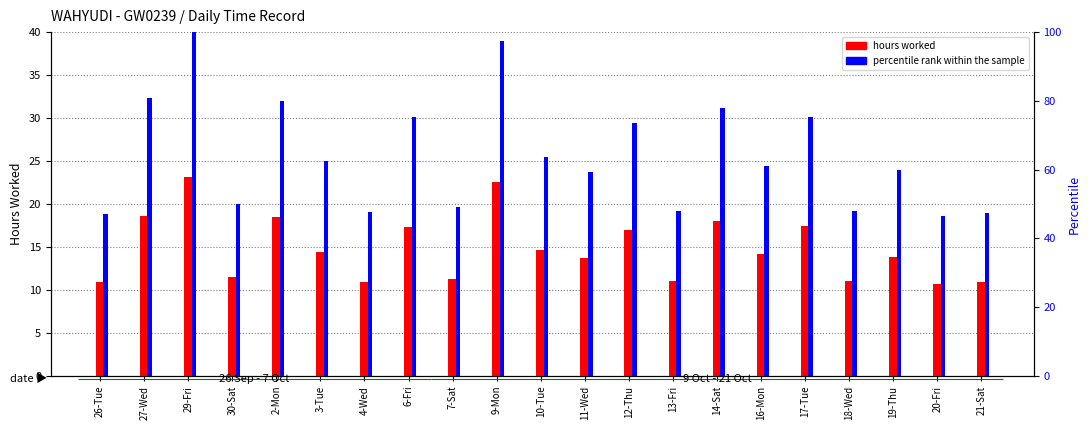

What are all the series names shown in the legend?

hours worked, percentile rank within the sample